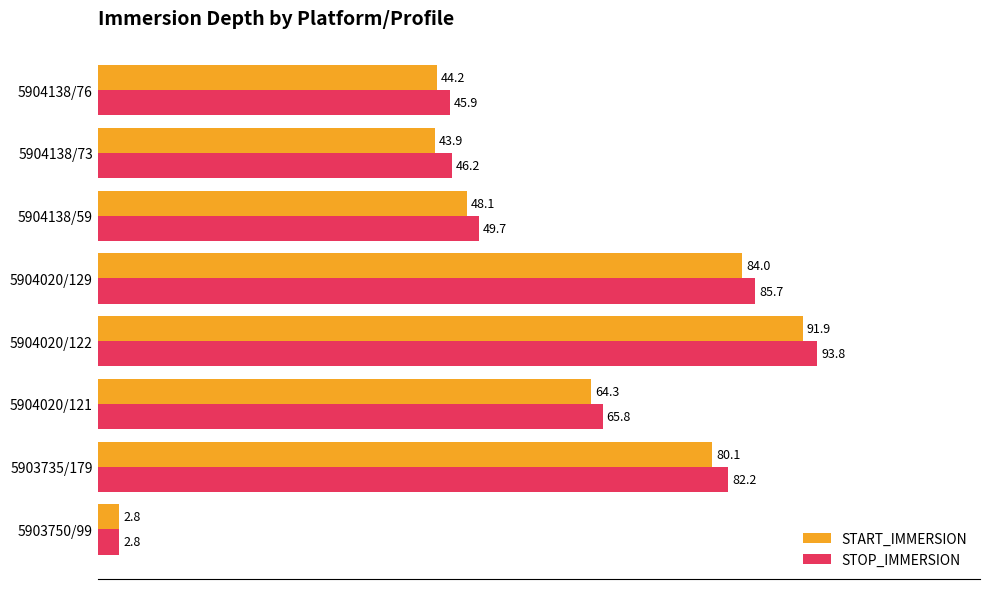

The value of START_IMMERSION at 5904138/76 is 44.2. True or false?

True